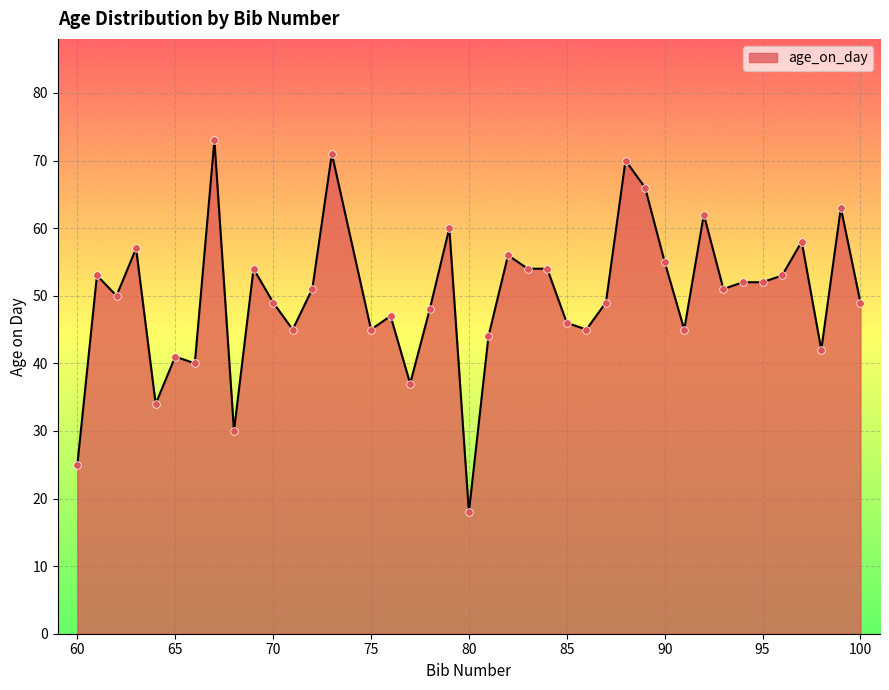

What is the greatest value displayed?

73